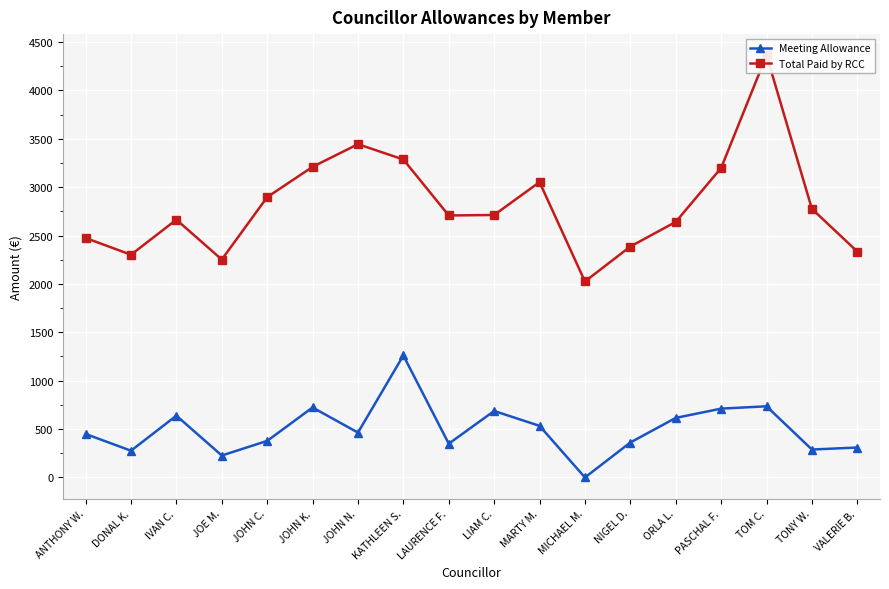

What value does the Meeting Allowance series have at VALERIE B.?

309.4